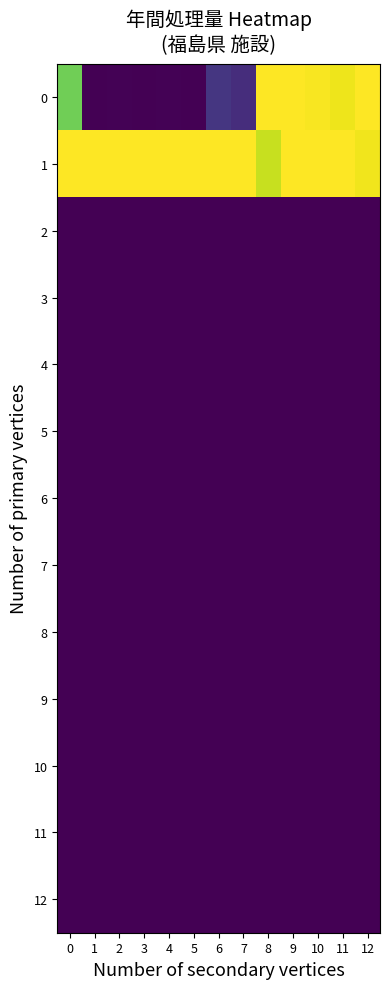

Reading left to right, what are all the values shown in this chart?

0: 0=0.8	1=0.0	2=0.0	3=0.0	4=0.0	5=0.0	6=0.2	7=0.1	8=1.0	9=1.0	10=1.0	11=1.0	12=1.0
1: 0=1.0	1=1.0	2=1.0	3=1.0	4=1.0	5=1.0	6=1.0	7=1.0	8=0.9	9=1.0	10=1.0	11=1.0	12=1.0
2: 0=0.0	1=0.0	2=0.0	3=0.0	4=0.0	5=0.0	6=0.0	7=0.0	8=0.0	9=0.0	10=0.0	11=0.0	12=0.0
3: 0=0.0	1=0.0	2=0.0	3=0.0	4=0.0	5=0.0	6=0.0	7=0.0	8=0.0	9=0.0	10=0.0	11=0.0	12=0.0
4: 0=0.0	1=0.0	2=0.0	3=0.0	4=0.0	5=0.0	6=0.0	7=0.0	8=0.0	9=0.0	10=0.0	11=0.0	12=0.0
5: 0=0.0	1=0.0	2=0.0	3=0.0	4=0.0	5=0.0	6=0.0	7=0.0	8=0.0	9=0.0	10=0.0	11=0.0	12=0.0
6: 0=0.0	1=0.0	2=0.0	3=0.0	4=0.0	5=0.0	6=0.0	7=0.0	8=0.0	9=0.0	10=0.0	11=0.0	12=0.0
7: 0=0.0	1=0.0	2=0.0	3=0.0	4=0.0	5=0.0	6=0.0	7=0.0	8=0.0	9=0.0	10=0.0	11=0.0	12=0.0
8: 0=0.0	1=0.0	2=0.0	3=0.0	4=0.0	5=0.0	6=0.0	7=0.0	8=0.0	9=0.0	10=0.0	11=0.0	12=0.0
9: 0=0.0	1=0.0	2=0.0	3=0.0	4=0.0	5=0.0	6=0.0	7=0.0	8=0.0	9=0.0	10=0.0	11=0.0	12=0.0
10: 0=0.0	1=0.0	2=0.0	3=0.0	4=0.0	5=0.0	6=0.0	7=0.0	8=0.0	9=0.0	10=0.0	11=0.0	12=0.0
11: 0=0.0	1=0.0	2=0.0	3=0.0	4=0.0	5=0.0	6=0.0	7=0.0	8=0.0	9=0.0	10=0.0	11=0.0	12=0.0
12: 0=0.0	1=0.0	2=0.0	3=0.0	4=0.0	5=0.0	6=0.0	7=0.0	8=0.0	9=0.0	10=0.0	11=0.0	12=0.0